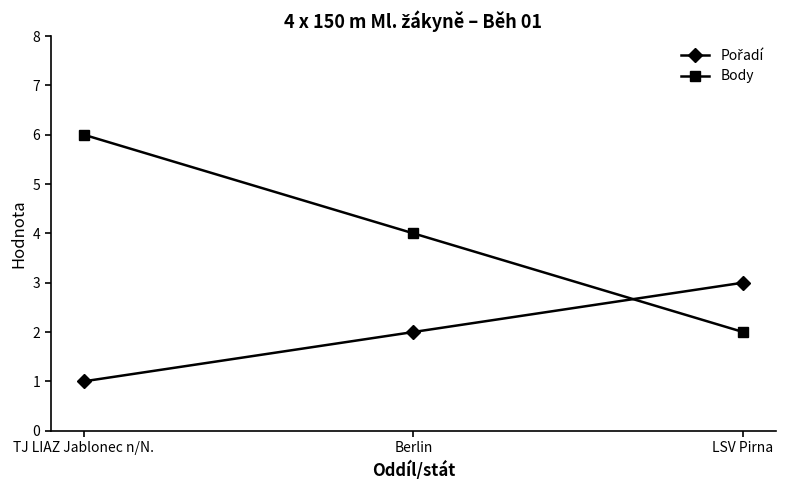

Does the chart have visible grid lines?

No